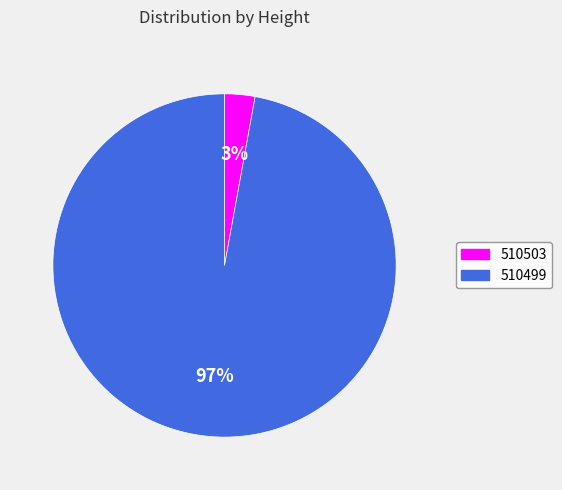

How many segments does this pie chart have?

2